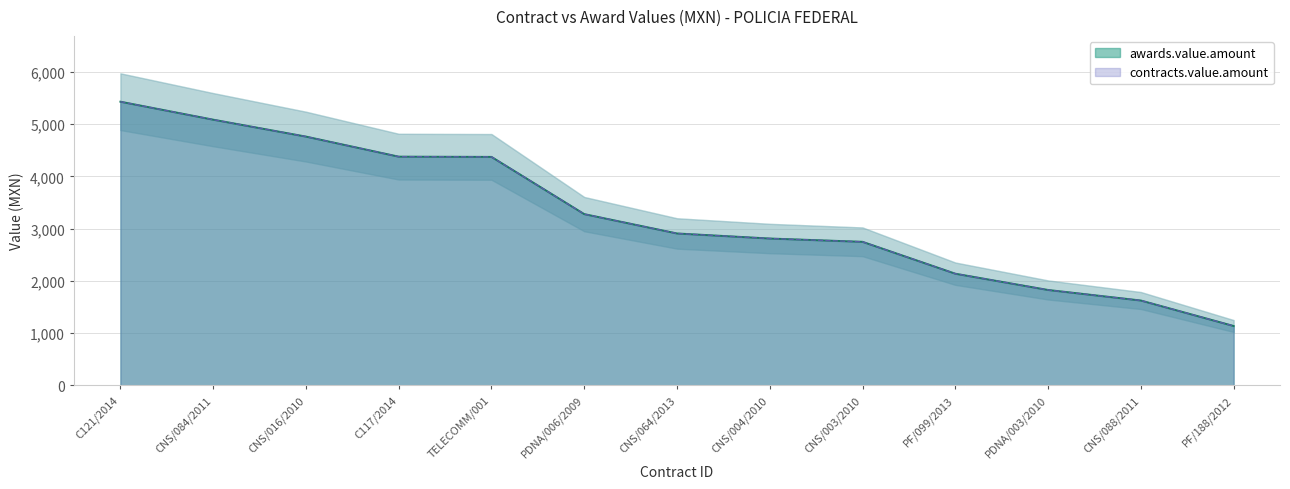

List the series in order of their peak value, highest first.

awards.value.amount, contracts.value.amount